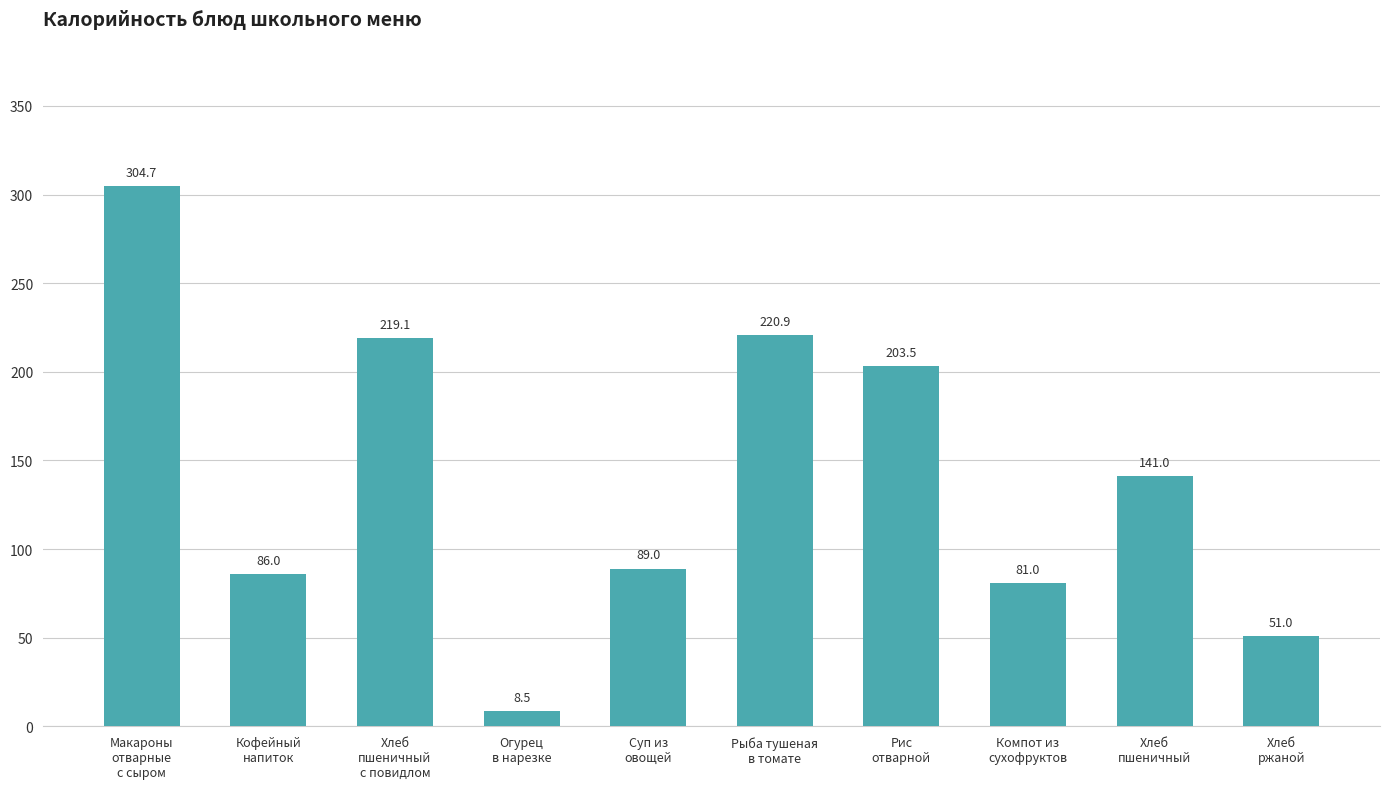

What position from the right is Суп из
овощей?

6